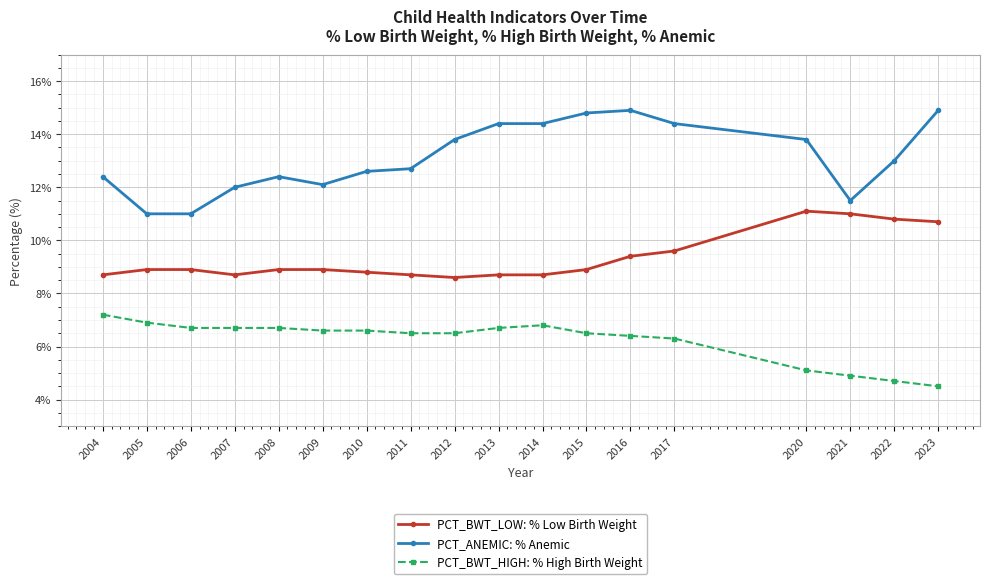

Reading right to left, transcribe all the data shown in this chart.

PCT_BWT_LOW: % Low Birth Weight: 10.7	10.8	11.0	11.1	9.6	9.4	8.9	8.7	8.7	8.6	8.7	8.8	8.9	8.9	8.7	8.9	8.9	8.7
PCT_ANEMIC: % Anemic: 14.9	13.0	11.5	13.8	14.4	14.9	14.8	14.4	14.4	13.8	12.7	12.6	12.1	12.4	12.0	11.0	11.0	12.4
PCT_BWT_HIGH: % High Birth Weight: 4.5	4.7	4.9	5.1	6.3	6.4	6.5	6.8	6.7	6.5	6.5	6.6	6.6	6.7	6.7	6.7	6.9	7.2